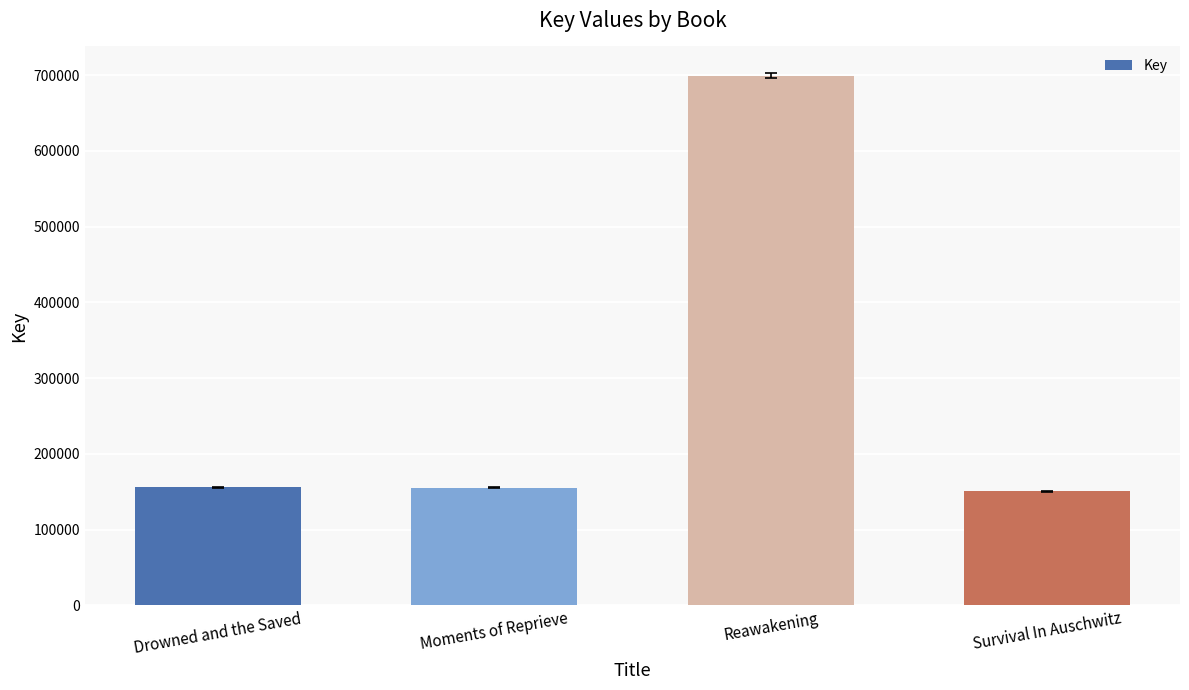

The value at Survival In Auschwitz is 42033. True or false?

False